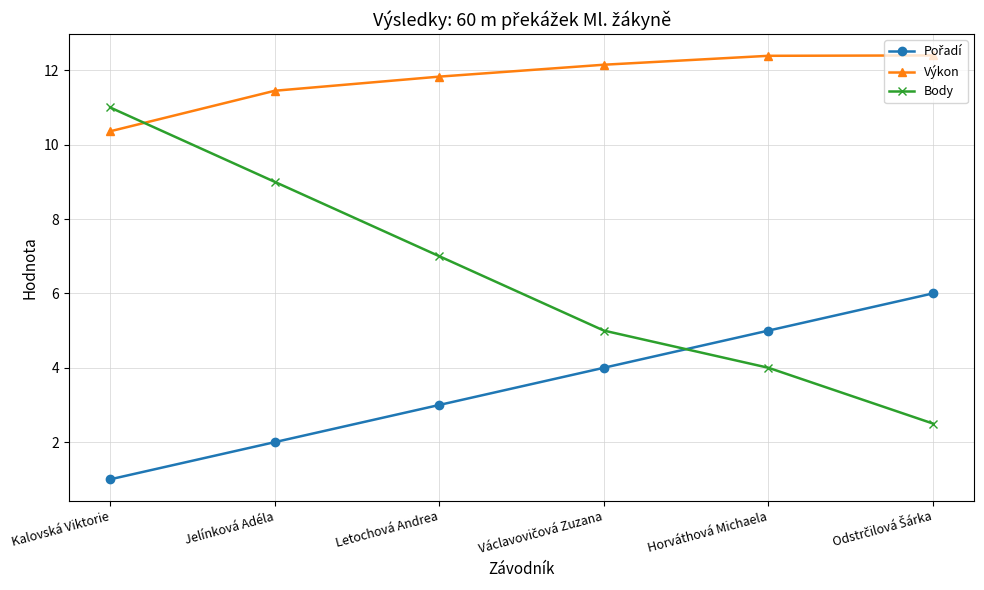

How many intersections are there between Výkon and Body?

1